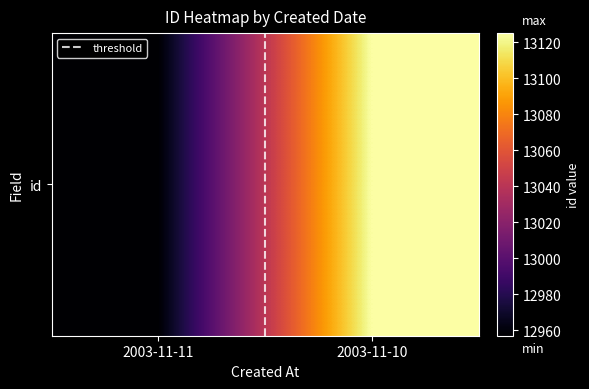

The id series shows 13125 at 2003-11-10. True or false?

True